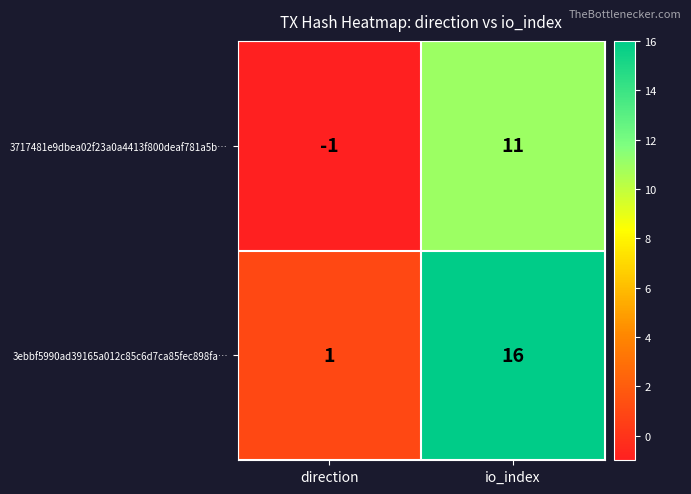

Reading left to right, extract all data points from this chart.

3717481e9dbea02f23a0a4413f800deaf781a5b…: direction=-1	io_index=11
3ebbf5990ad39165a012c85c6d7ca85fec898fa…: direction=1	io_index=16